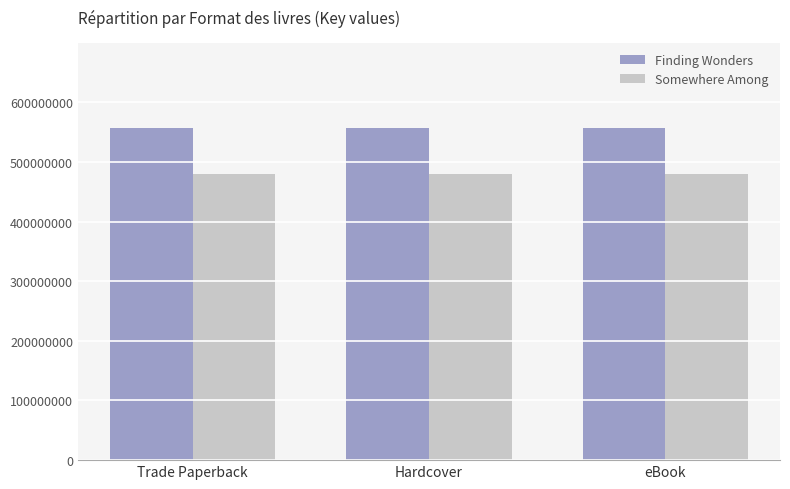

Which series has the largest total across all categories?

Finding Wonders